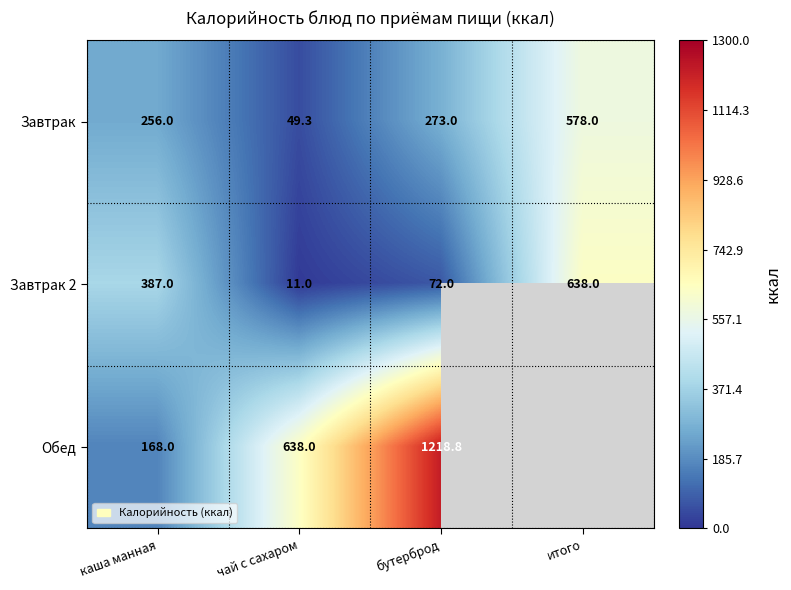

Which has a higher value, каша манная or итого?

итого